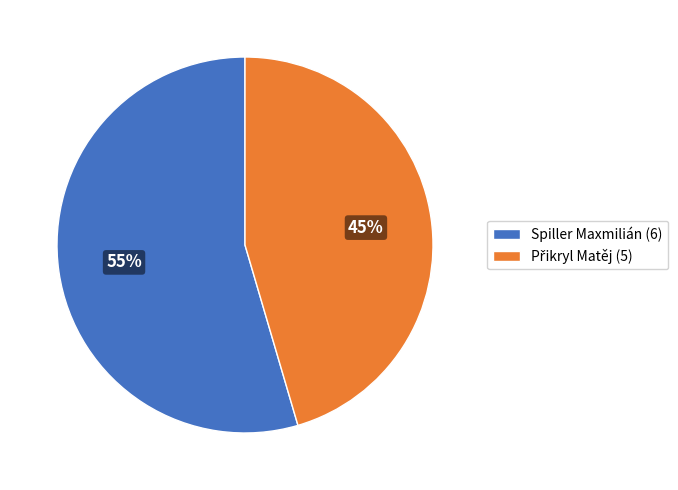

How many slices are in this pie chart?

2